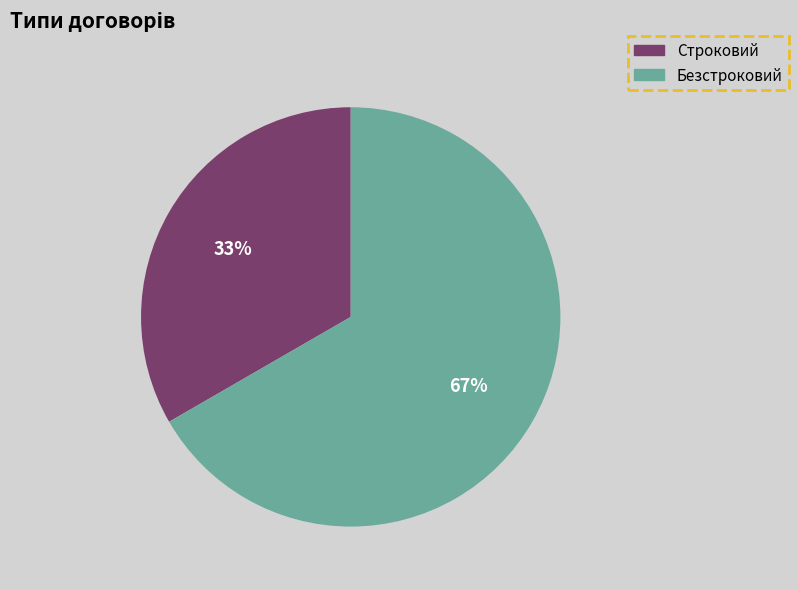

Combined, do Безстроковий and Строковий account for over 50%?

Yes